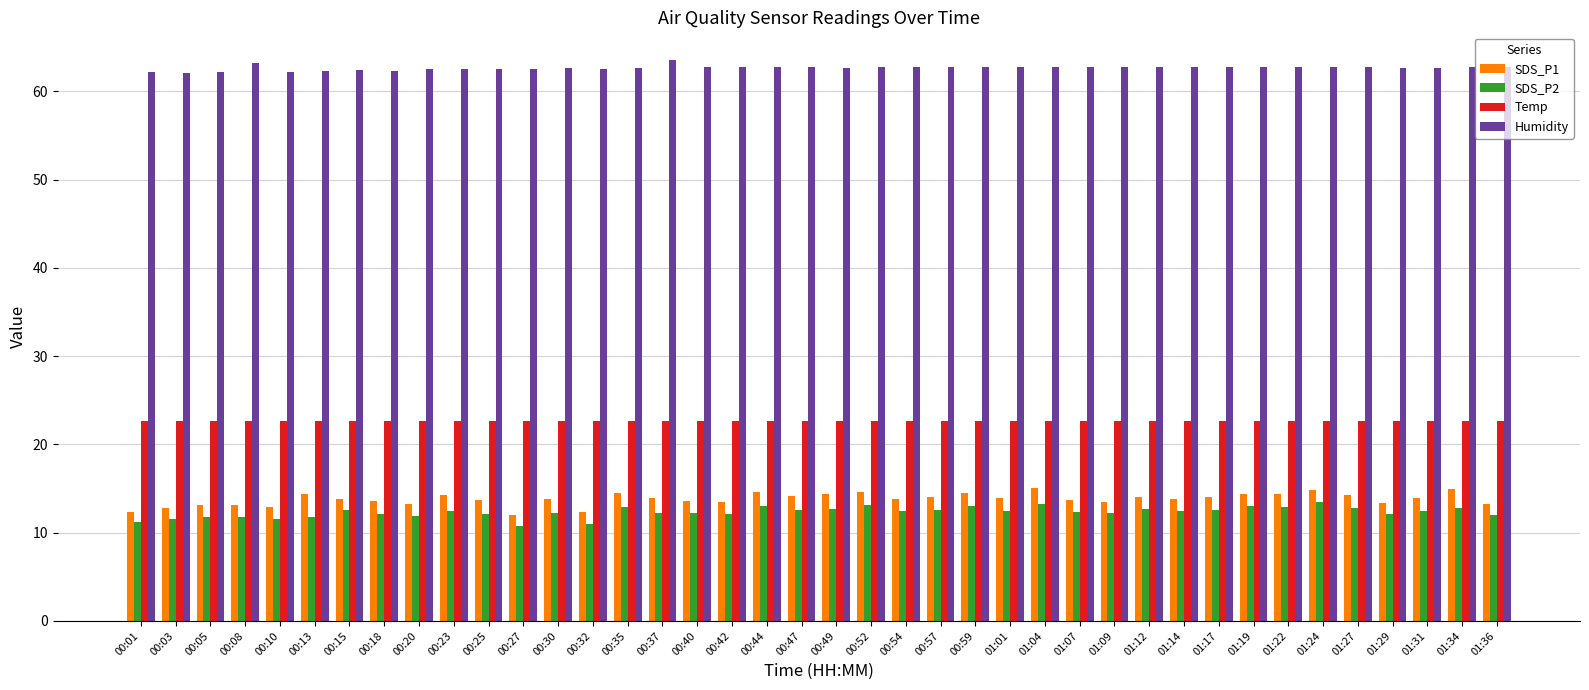

At how many categories does at least one series exceed 19?

40